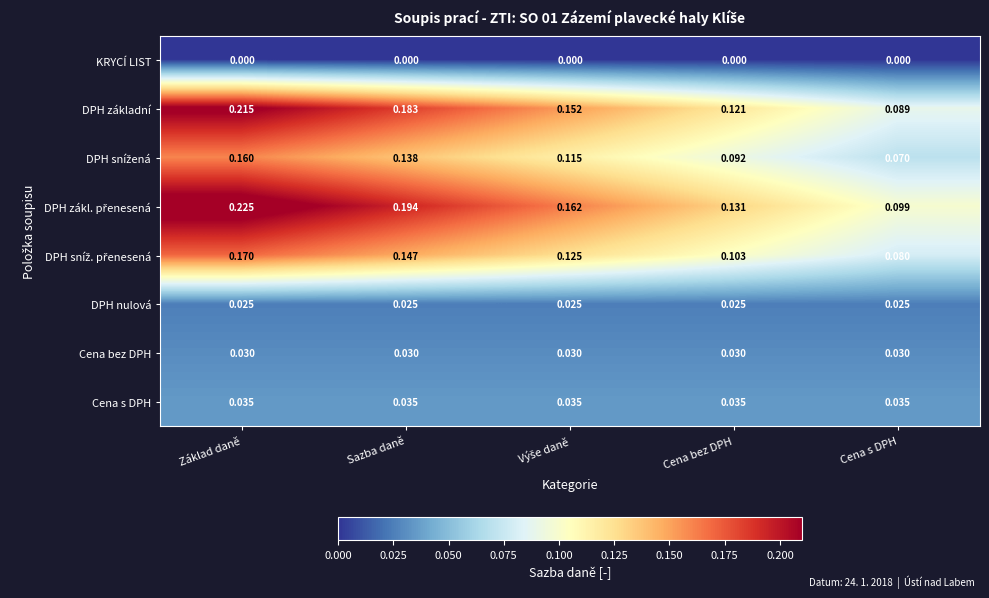

What is the total value across all series at Základ daně?

0.9